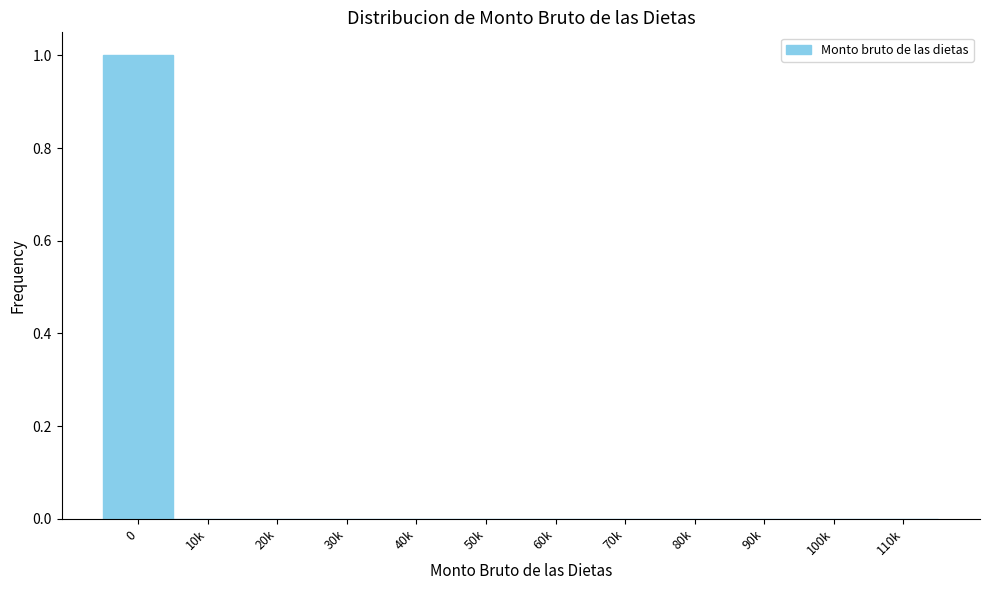

Reading left to right, list all the values displayed in this chart.

0=1	10k=0	20k=0	30k=0	40k=0	50k=0	60k=0	70k=0	80k=0	90k=0	100k=0	110k=0